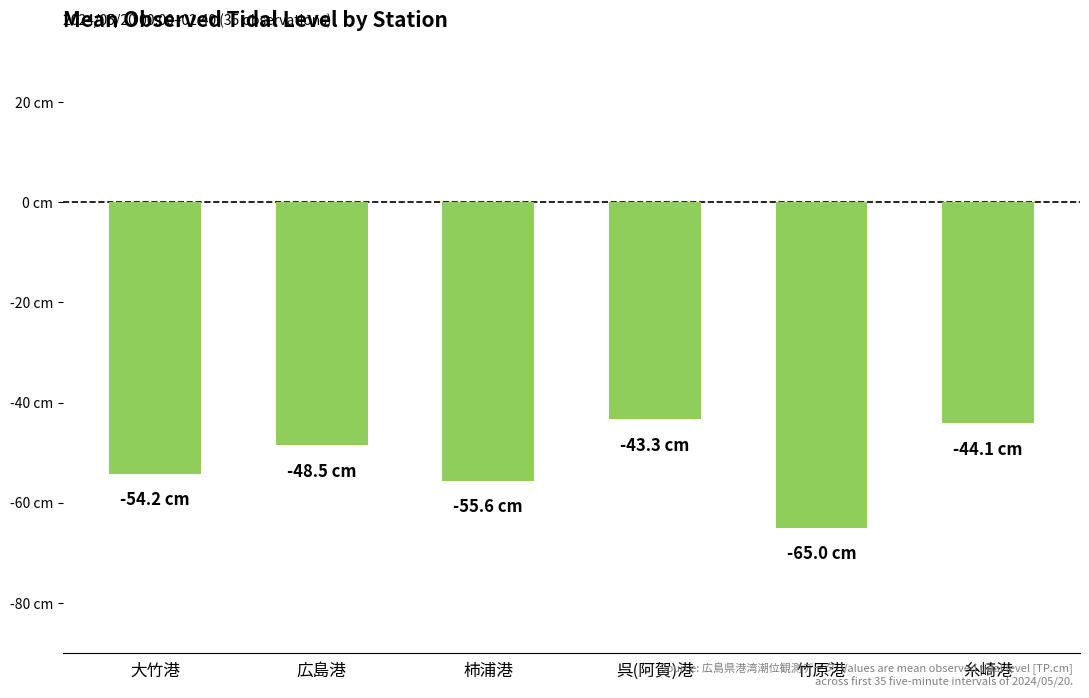

Read the value at 呉(阿賀)港.

-43.3